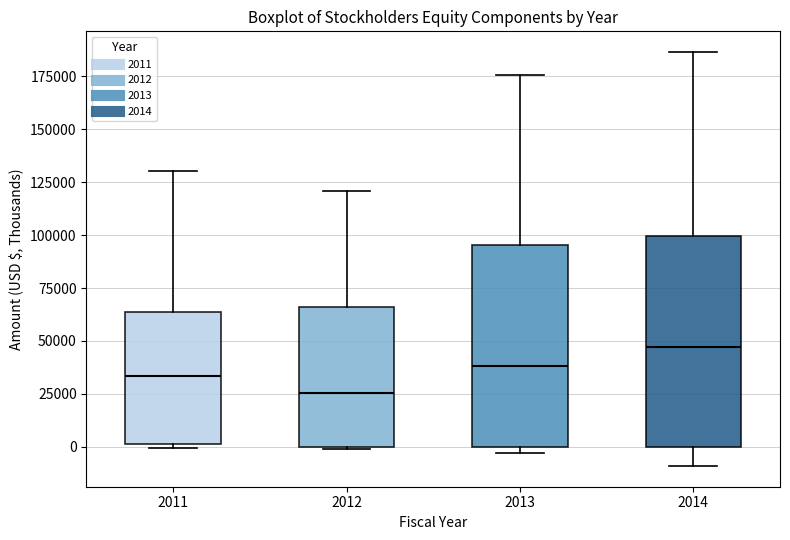

Reading left to right, read every box against the y-axis: the position of its median line, the range the box covers, and the ends of its whiskers. The values are not printed on the chart, so give them approximately, as read against the axis.

2011: median 35000, box 0 to 65000, whiskers 0 (just below the box's lower edge) to 130000
2012: median 25000, box 0 to 65000, whiskers 0 to 120000
2013: median 40000, box 0 to 95000, whiskers -5000 to 175000
2014: median 45000, box 0 to 100000, whiskers -10000 to 185000